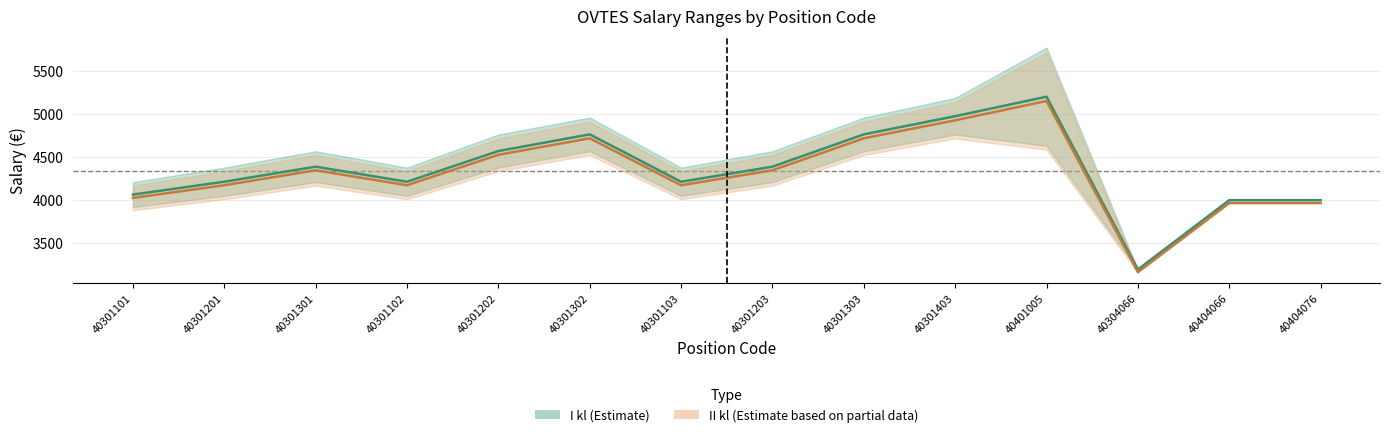

The II kl Yläraja series shows 4716.9 at 40301302. True or false?

True